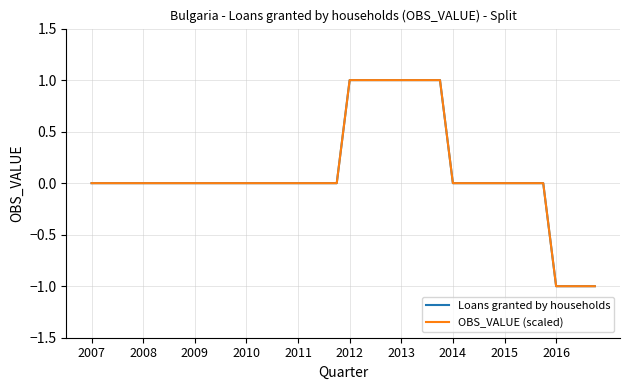

True or false: OBS_VALUE (scaled) and Loans granted by households intersect in this chart.

False